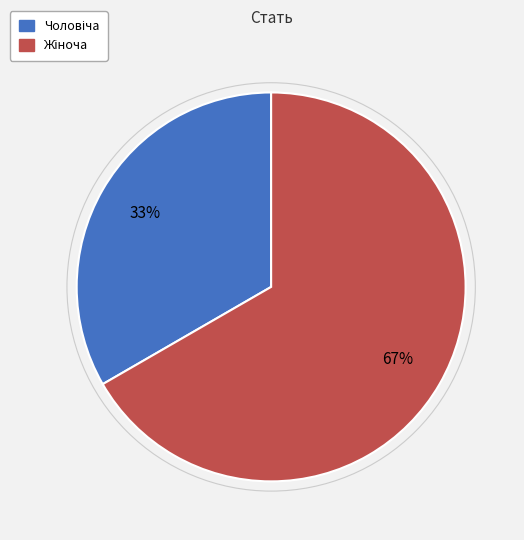

To the nearest percent, what is the average slice percentage?

50%